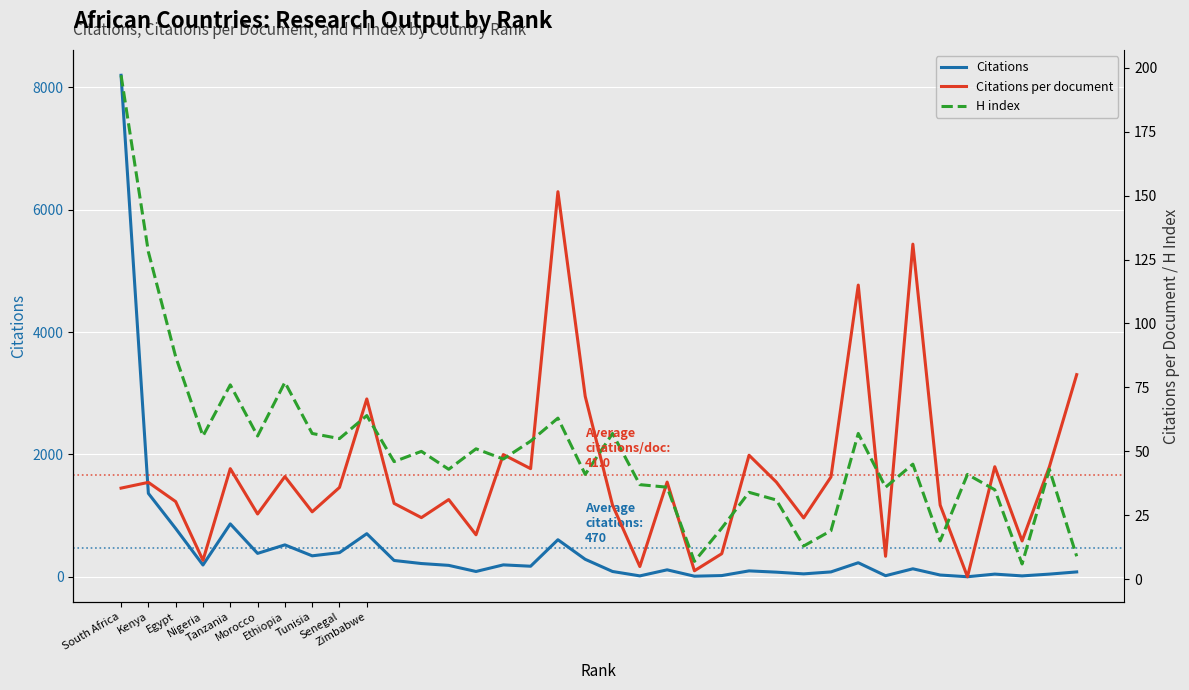

At which label is H index closest to 101?

Egypt